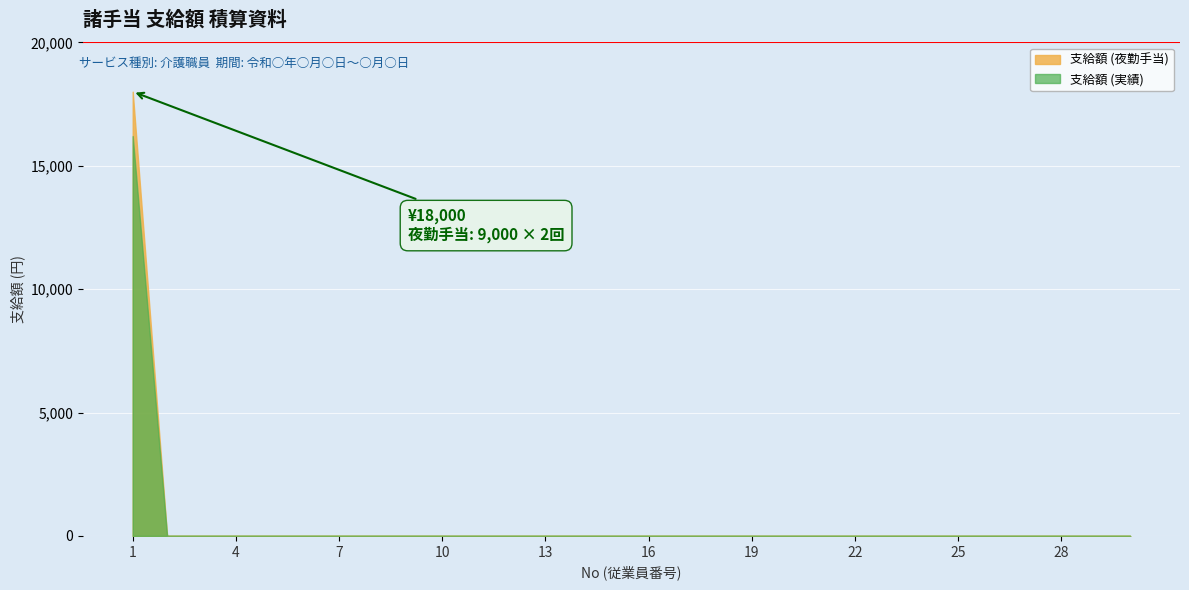

True or false: the data has more than 1 interior local peaks.

False